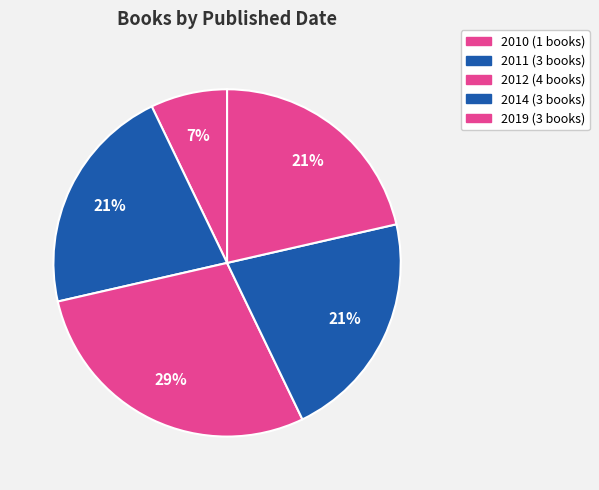

How many segments does this pie chart have?

5